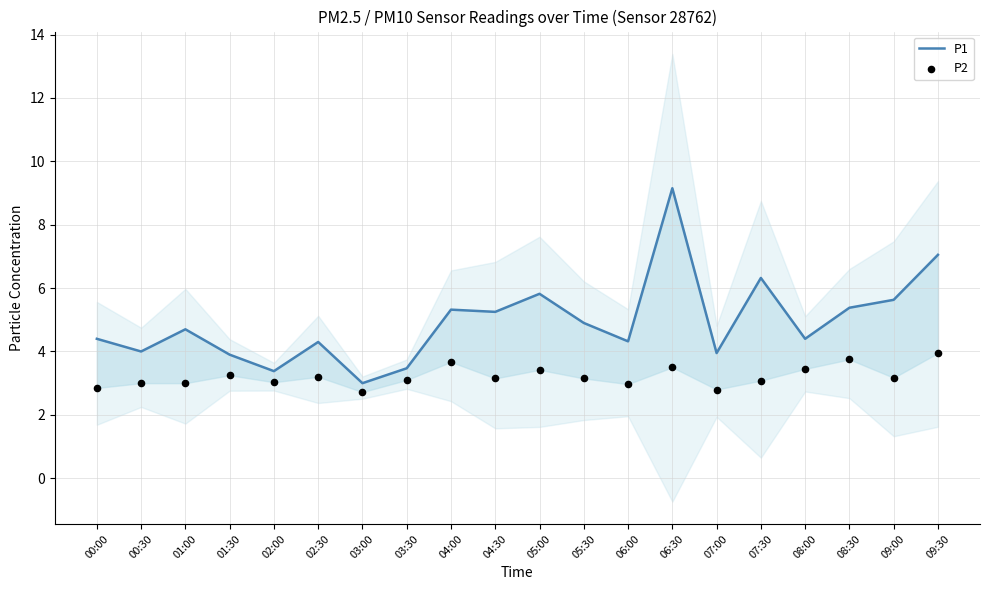

What is the total value across all series at 03:30?

6.6